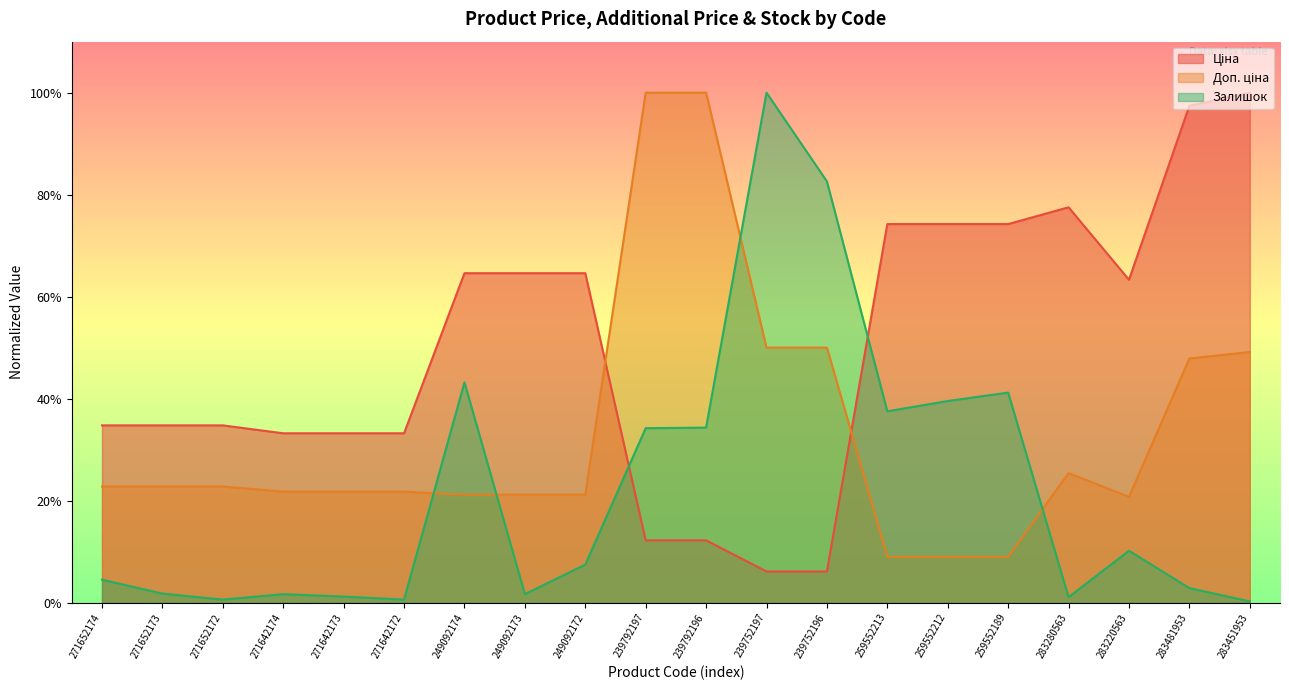

What are all the series names shown in the legend?

Ціна, Доп. ціна, Залишок